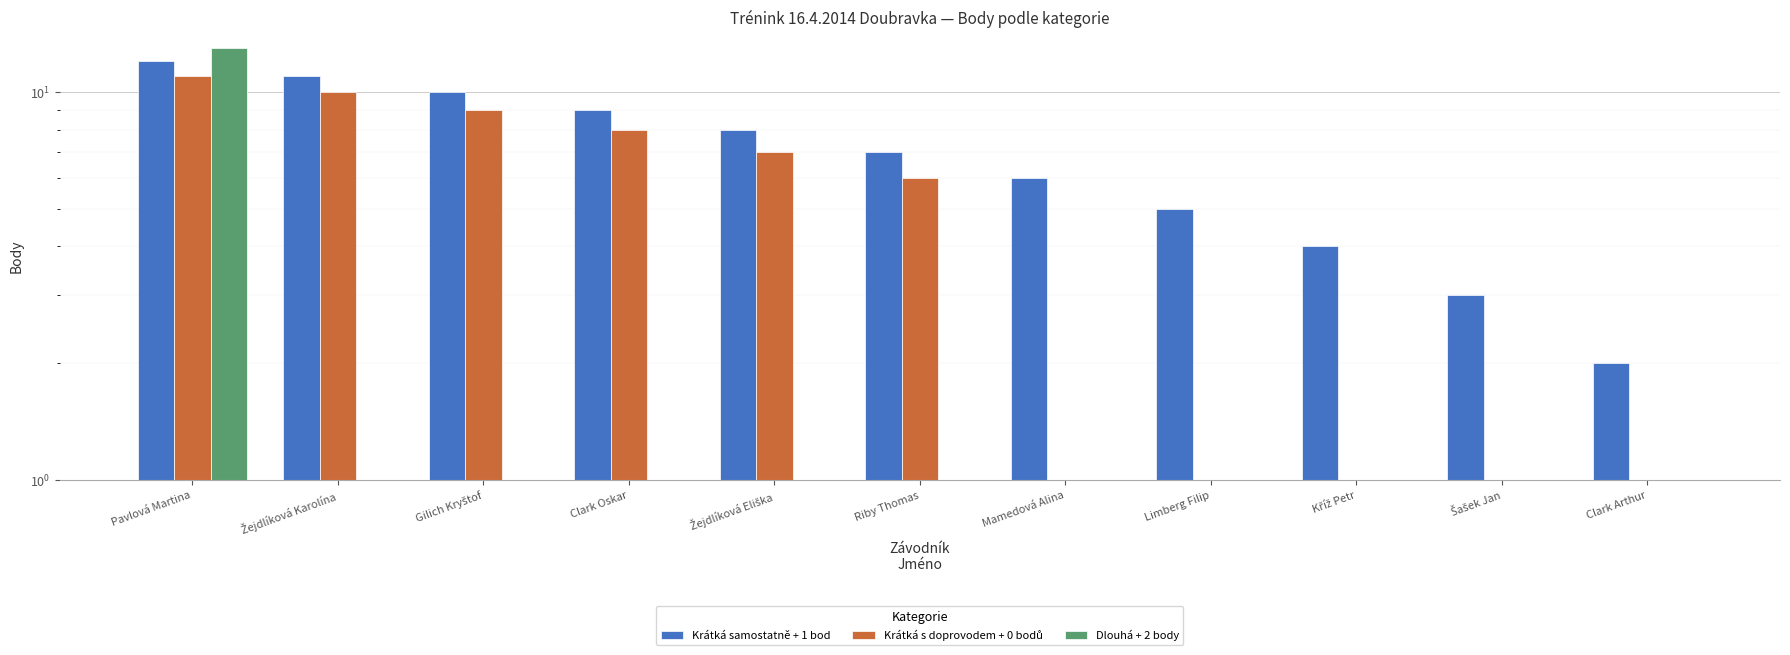

At how many categories does at least one series exceed 3?

9